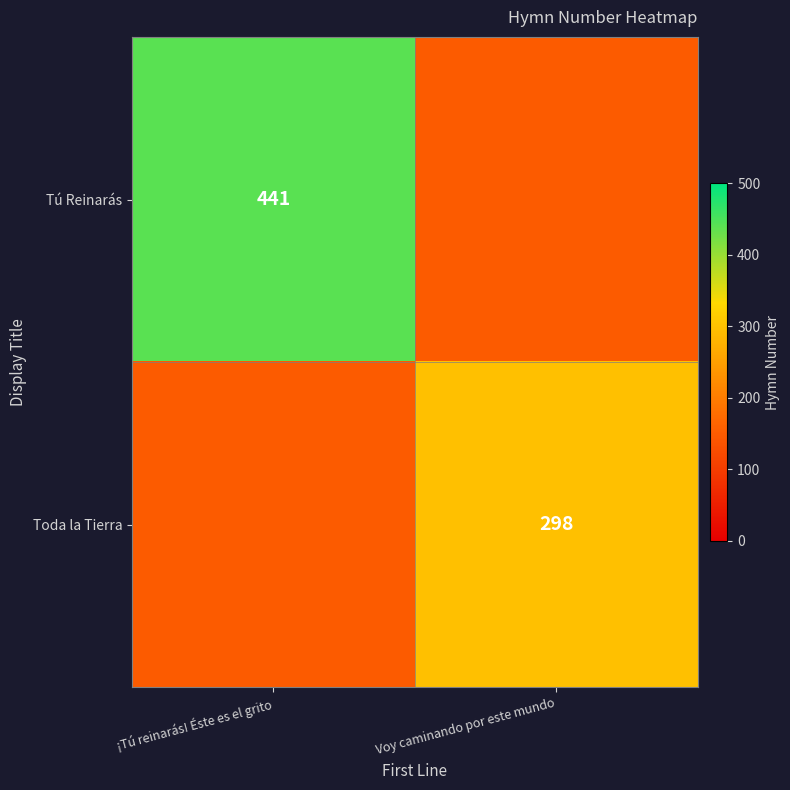

Count the number of data series in this chart.

2